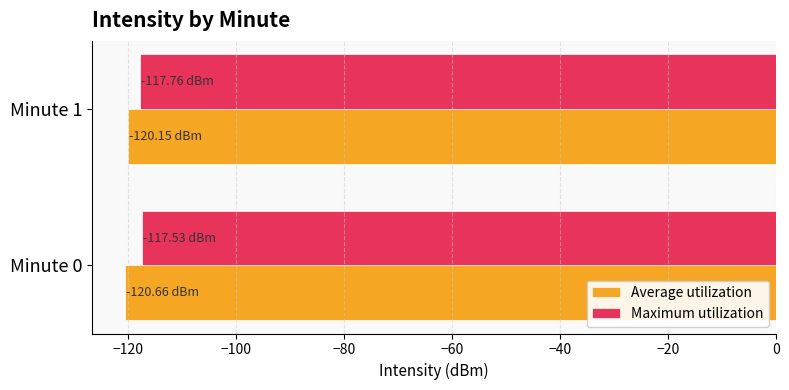

What is the sum of all Maximum utilization values?

-235.3